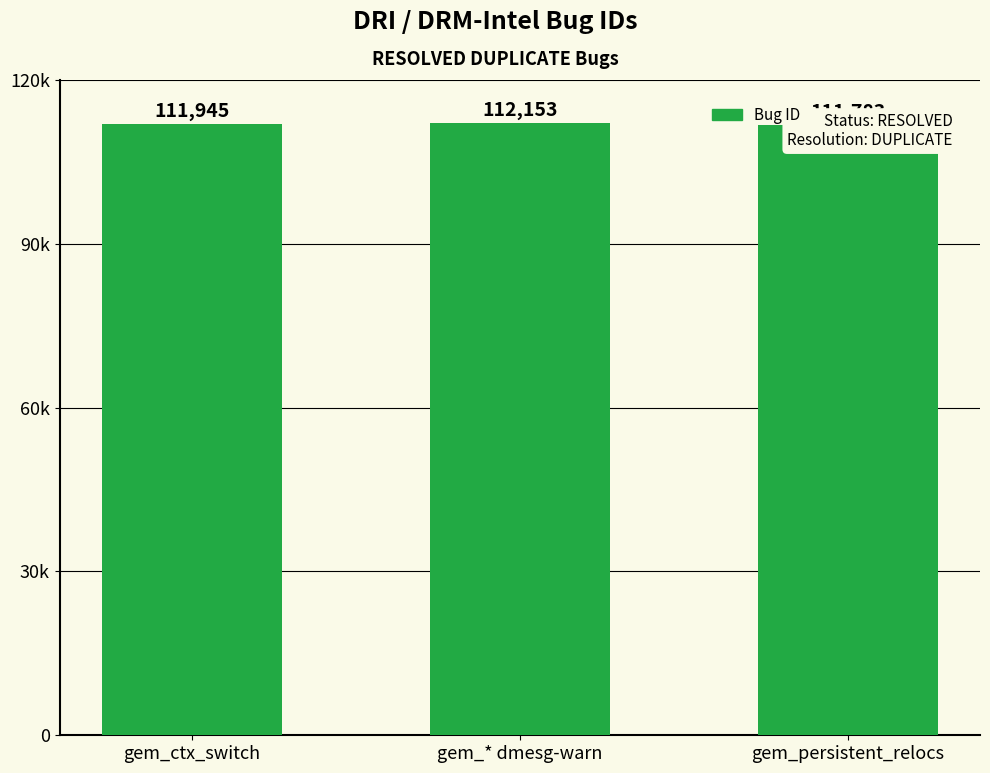

Between gem_persistent_relocs and gem_ctx_switch, which is larger?

gem_ctx_switch